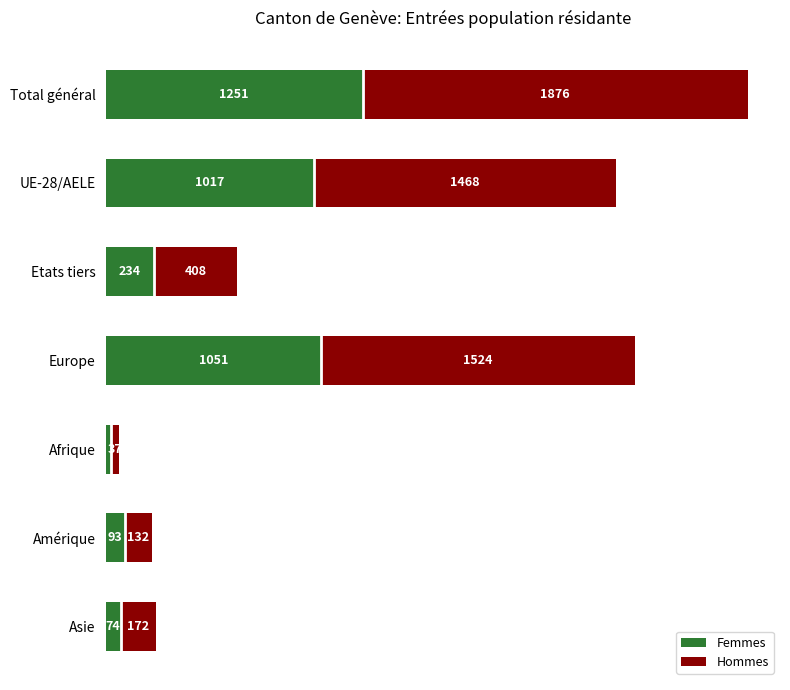

At which label is Femmes closest to 639?

UE-28/AELE